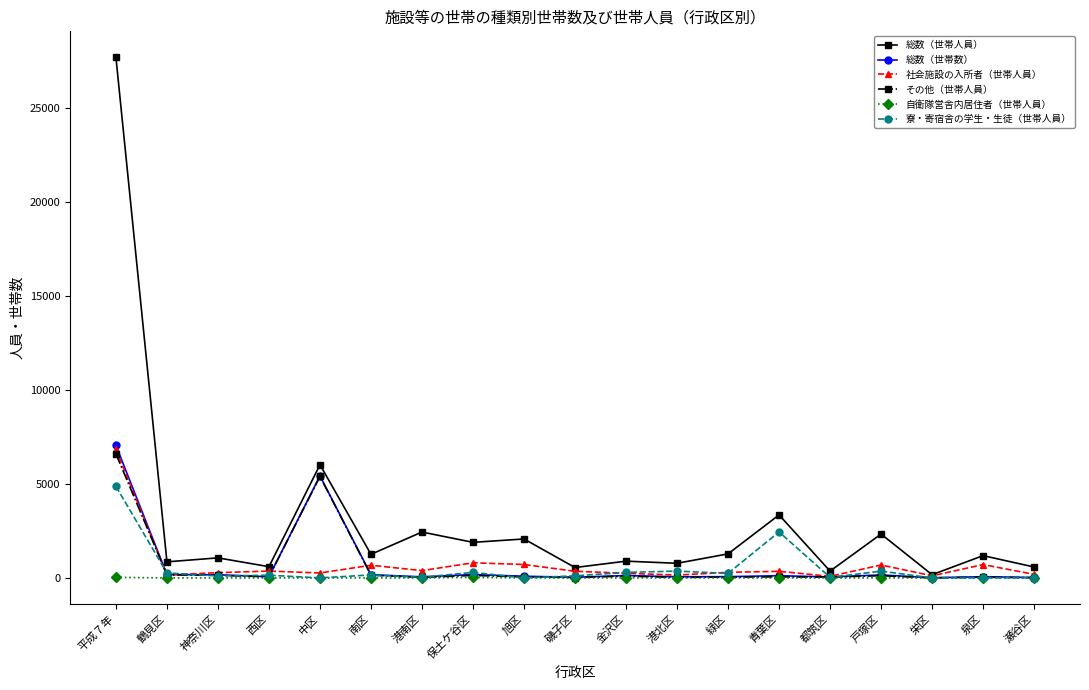

At which label does その他（世帯人員） reach its peak?

平成７年